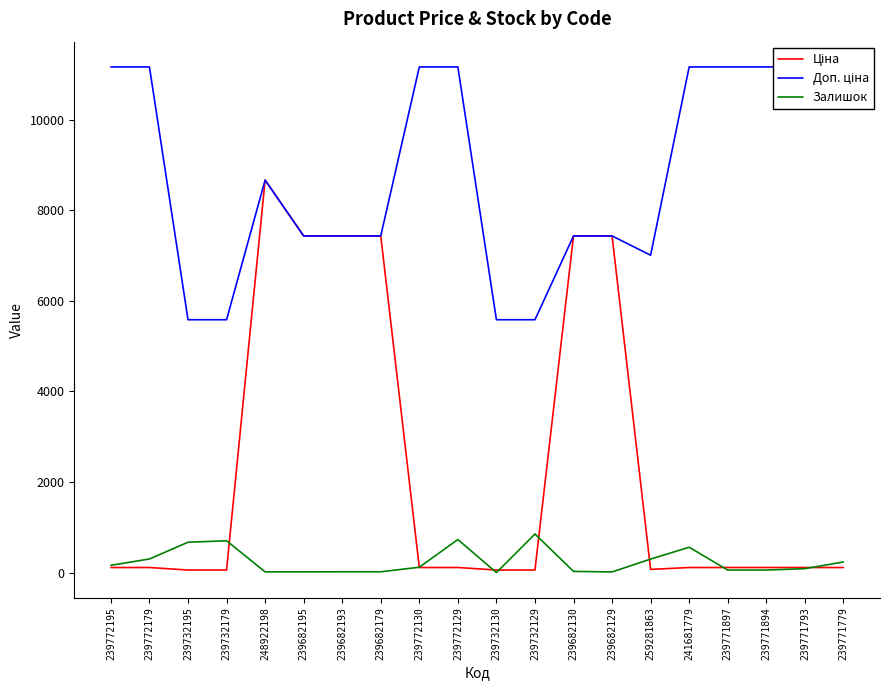

True or false: Ціна and Доп. ціна intersect in this chart.

False